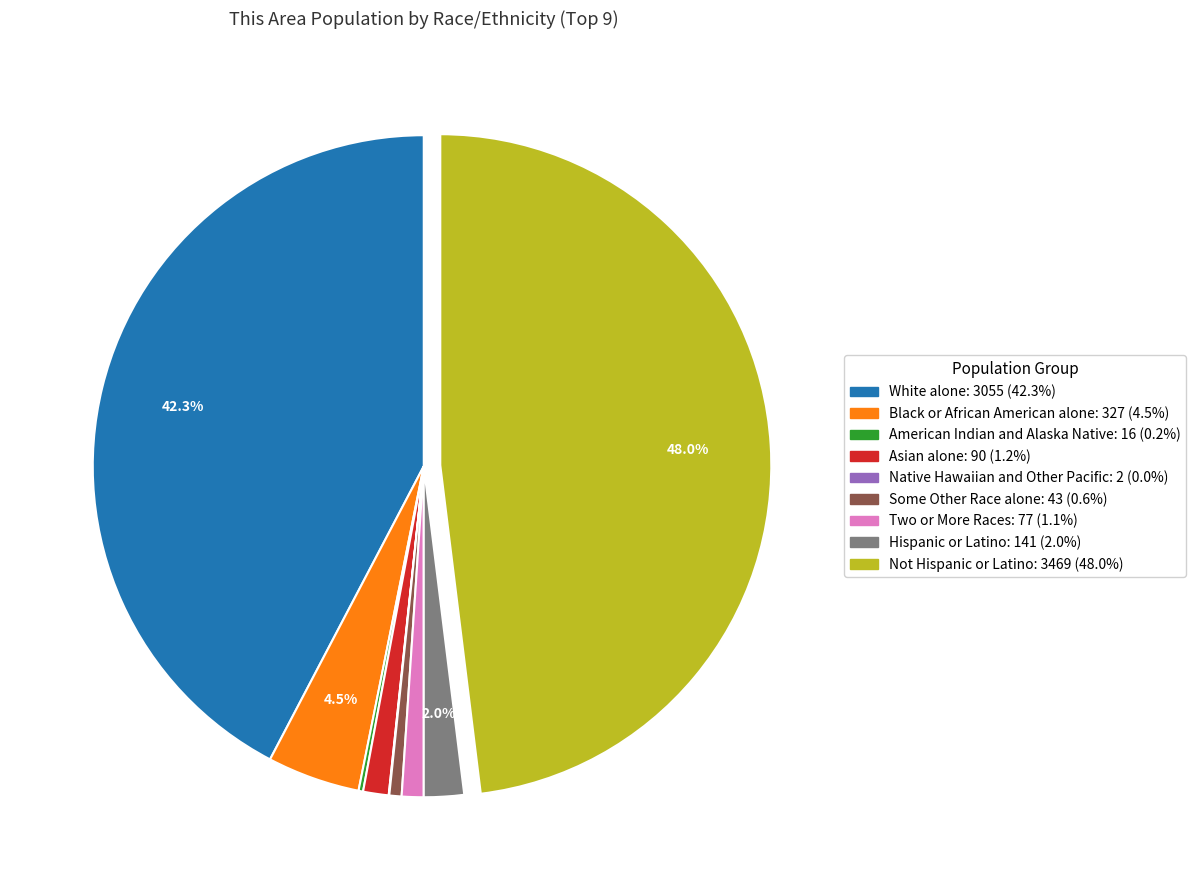

The Asian alone slice represents 11% of the pie. True or false?

False